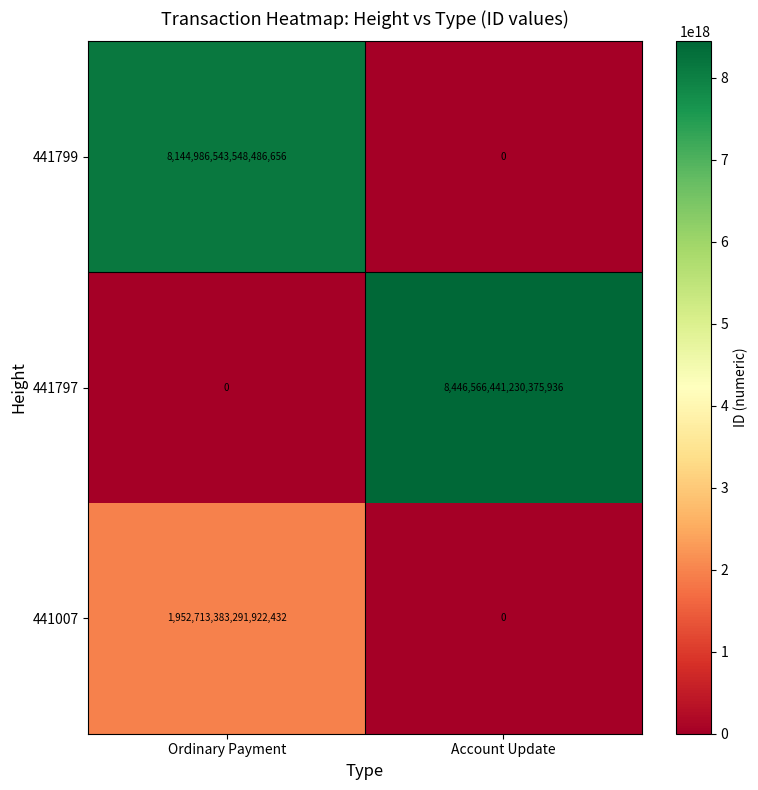

Which label corresponds to the largest value in the chart?

Account Update